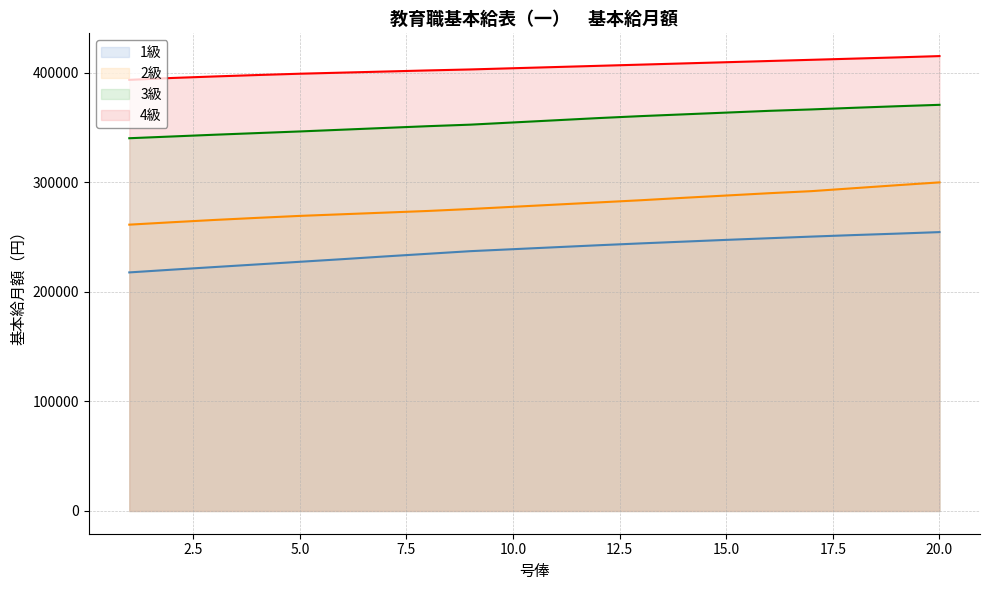

How many distinct data groups are displayed?

4